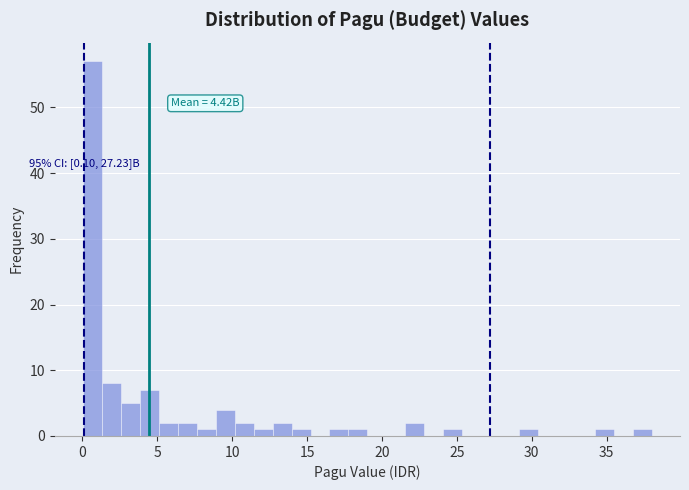

Read against the x-axis, roughly where is the centre of the tallest bar?

0.5